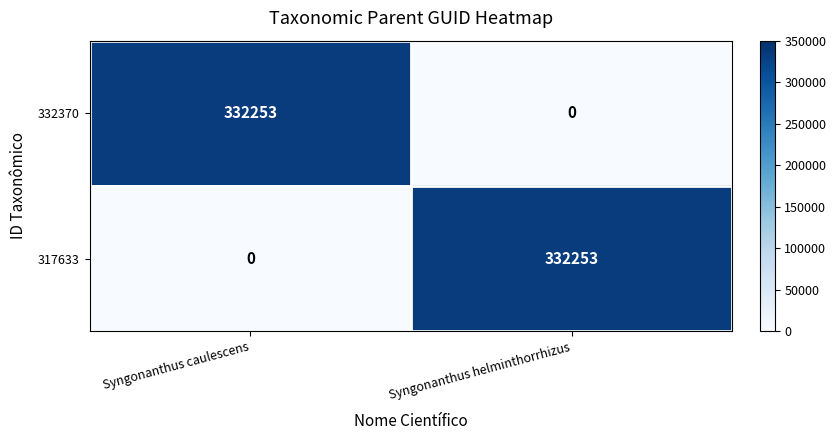

What is the total value across all series at Syngonanthus caulescens?

332253